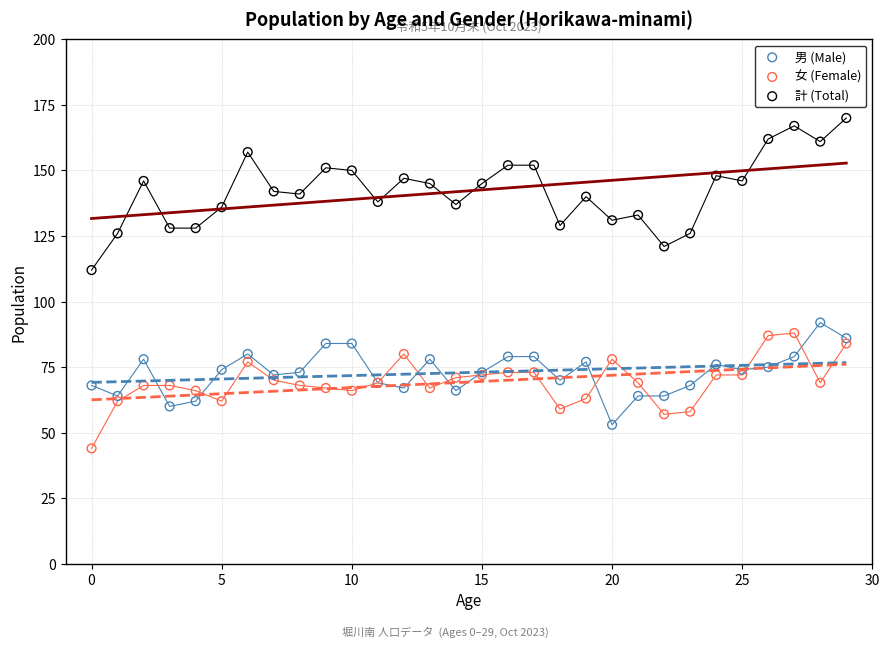

Which series contains the lowest Y value?

女 (Female)